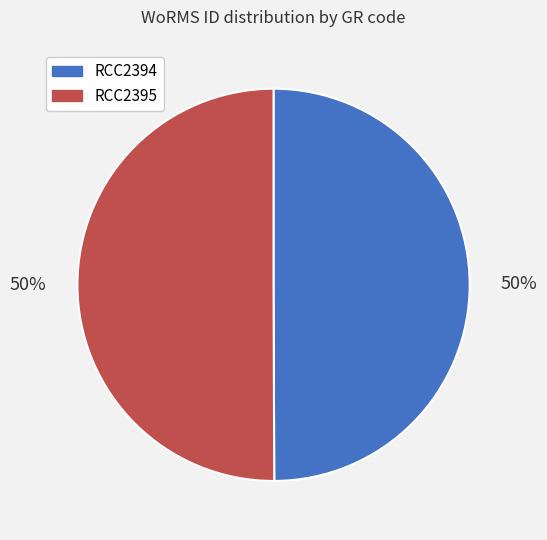

What is the ratio of the value at RCC2394 to the value at RCC2395?

1.0